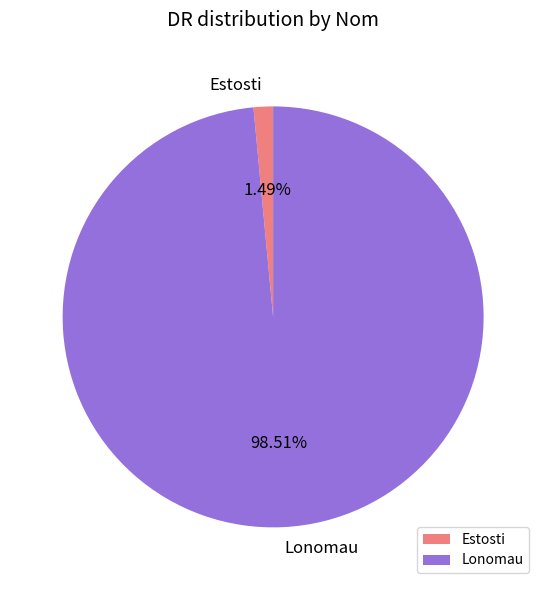

True or false: Lonomau accounts for 99% of the total.

True